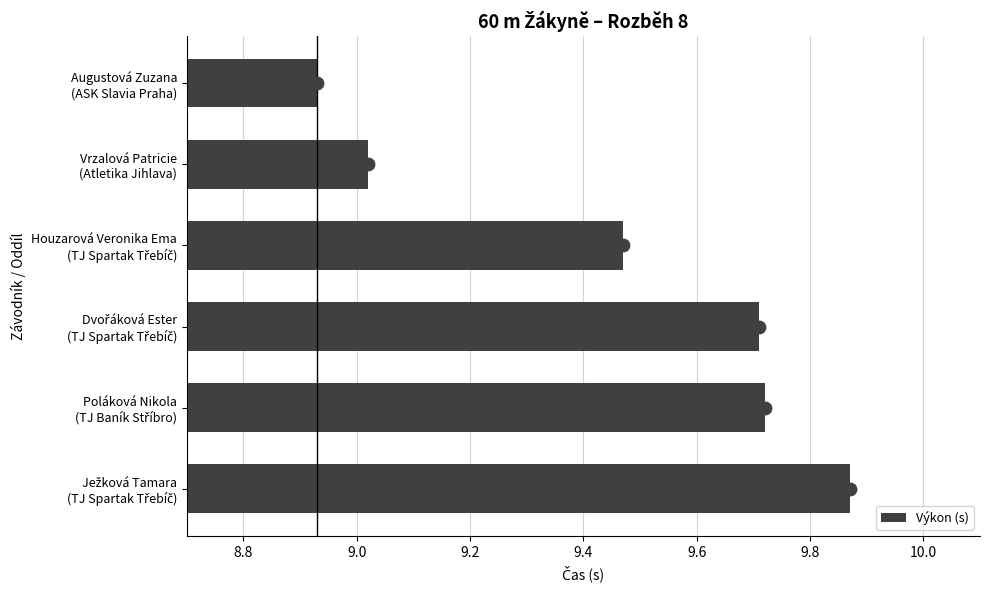

How many values in the Výkon (s) series are below 9?

1